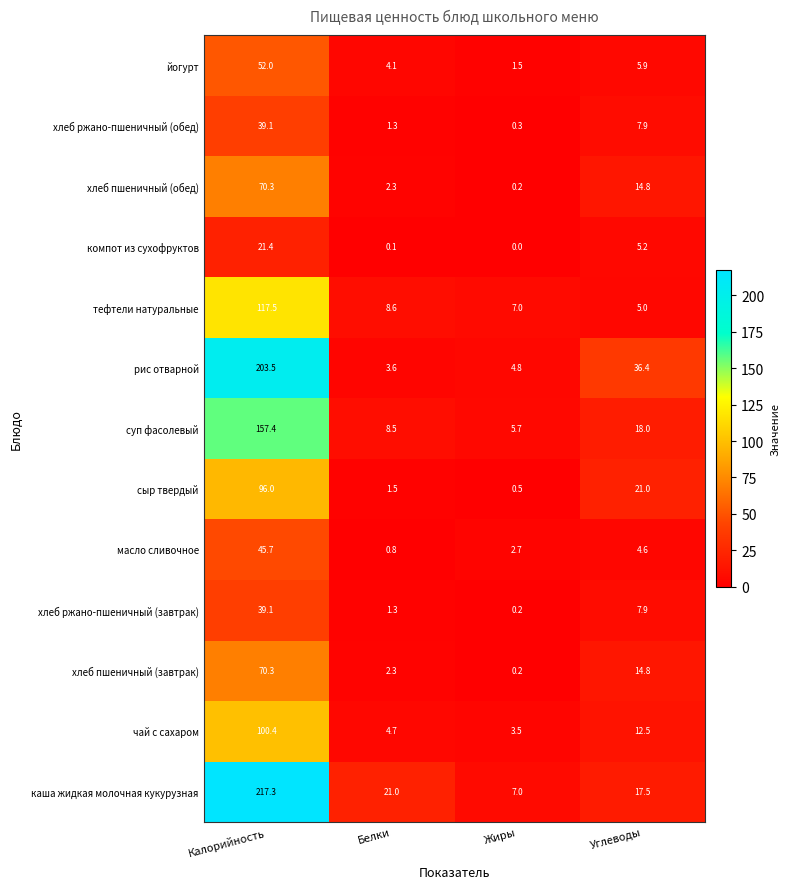

Which series has the widest spread of values?

каша жидкая молочная кукурузная